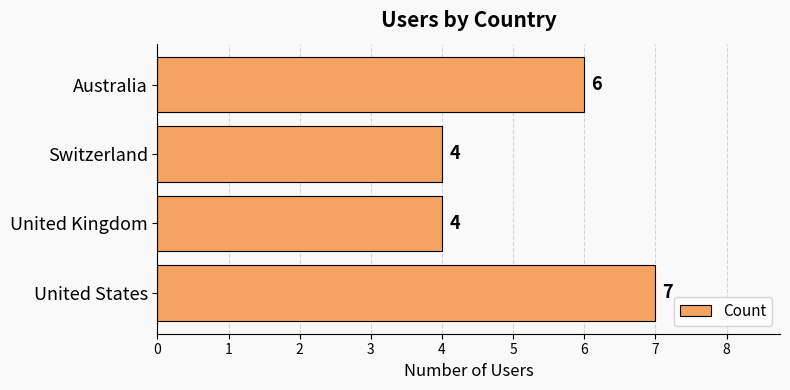

Does the chart contain stacked bars?

No